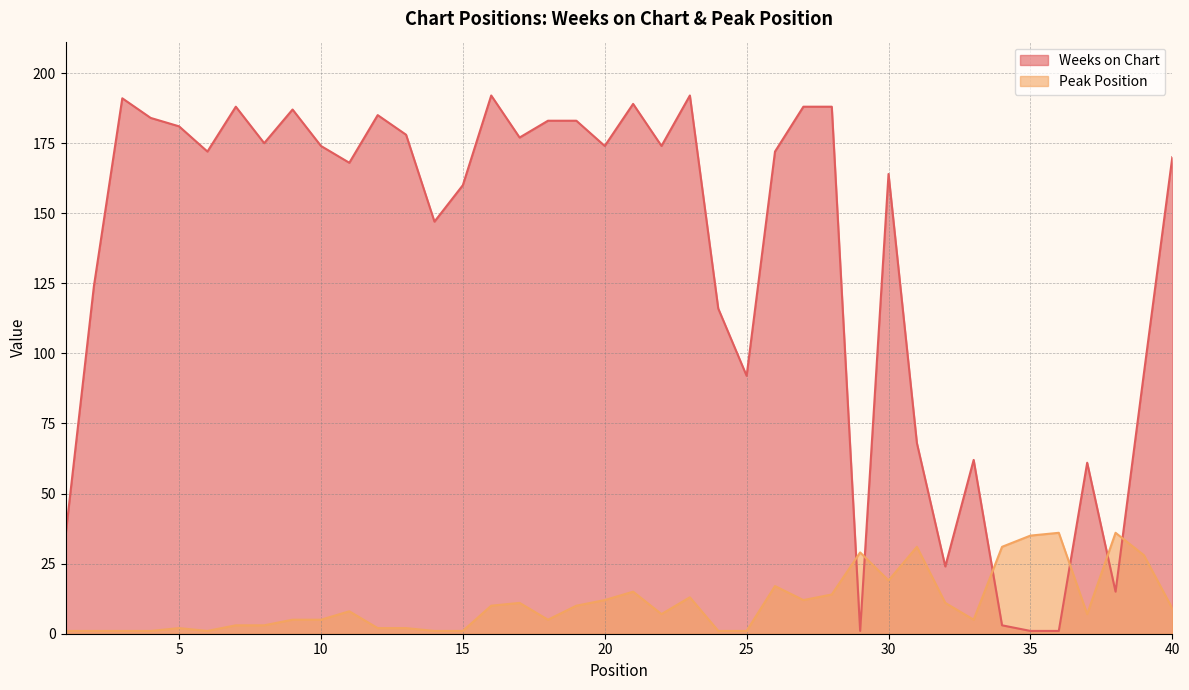

Between 7 and 10, which series saw the biggest shift?

Weeks on Chart